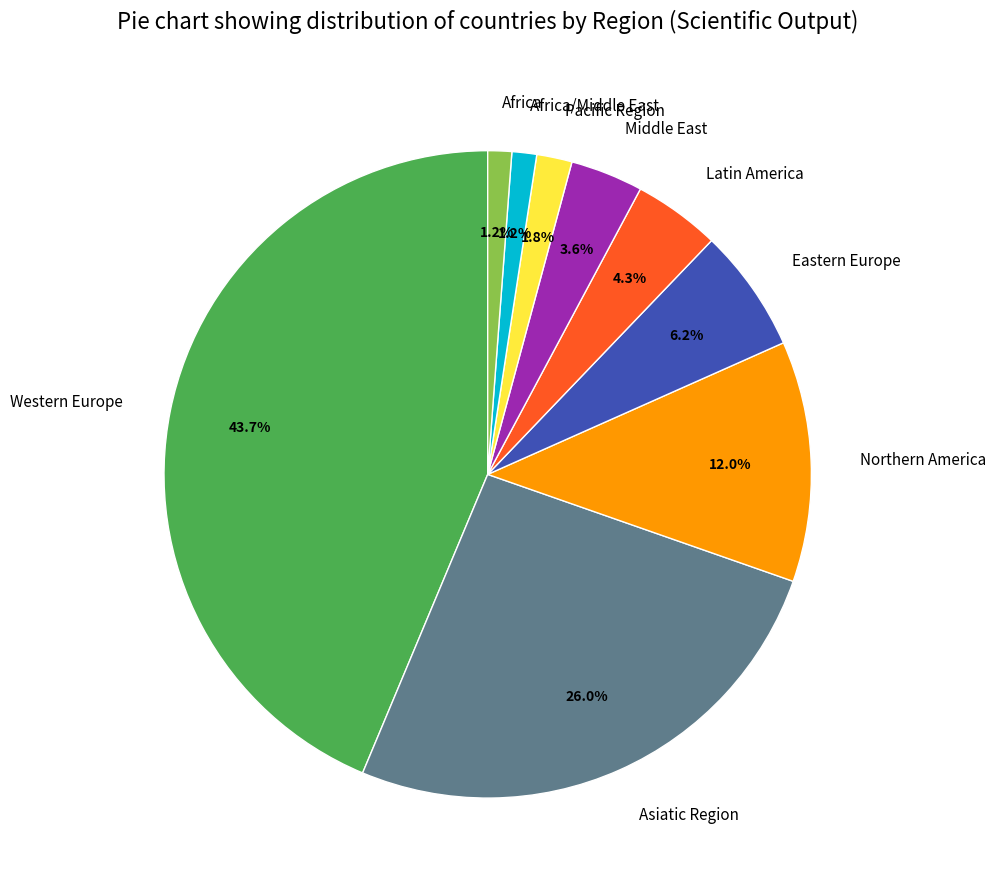

Which category has the biggest portion of the pie?

Western Europe